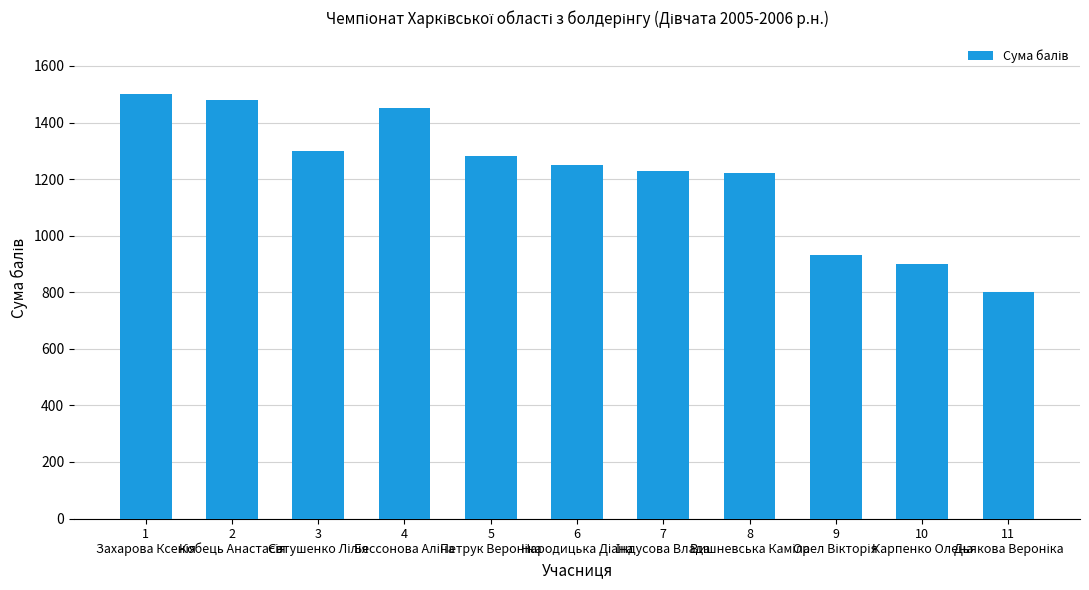

What is the sum of all values?

13340